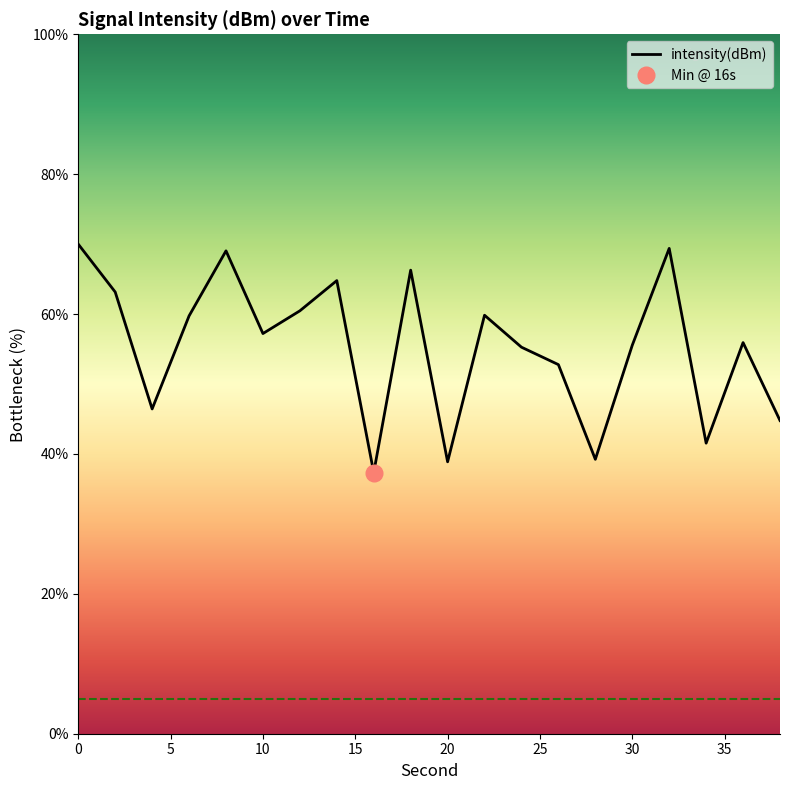

True or false: there are more than 2 points higher than both neighbors.

True